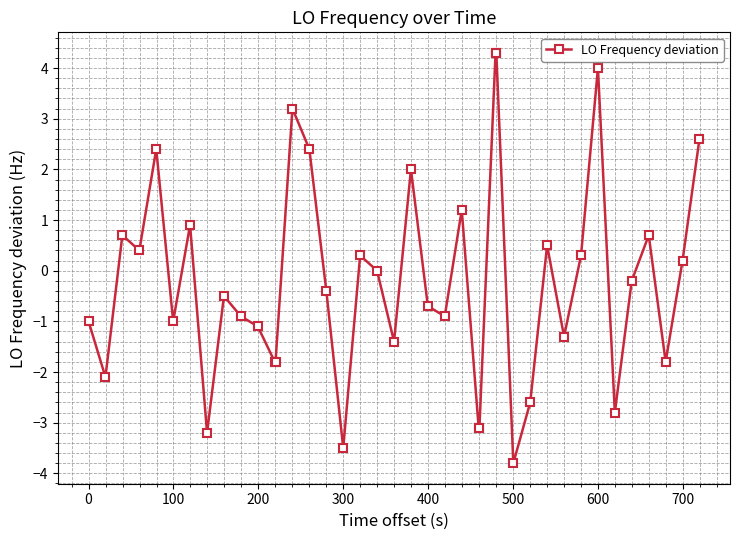

What is the value of the 33rd point from the left?

0.3